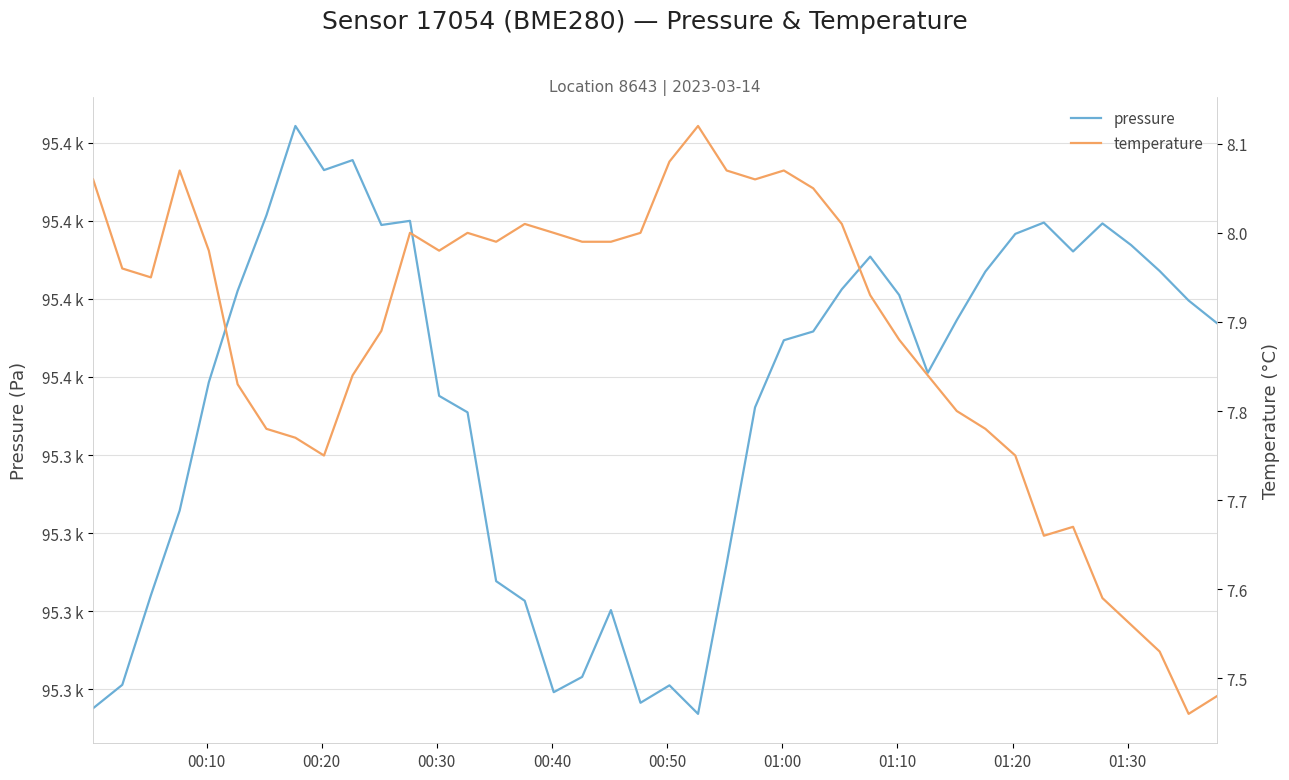

Does the chart have visible grid lines?

Yes